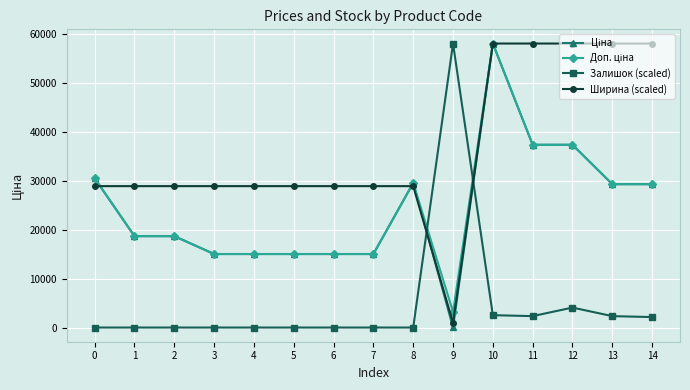

What is the difference between the highest and lowest values at 7?

28894.1